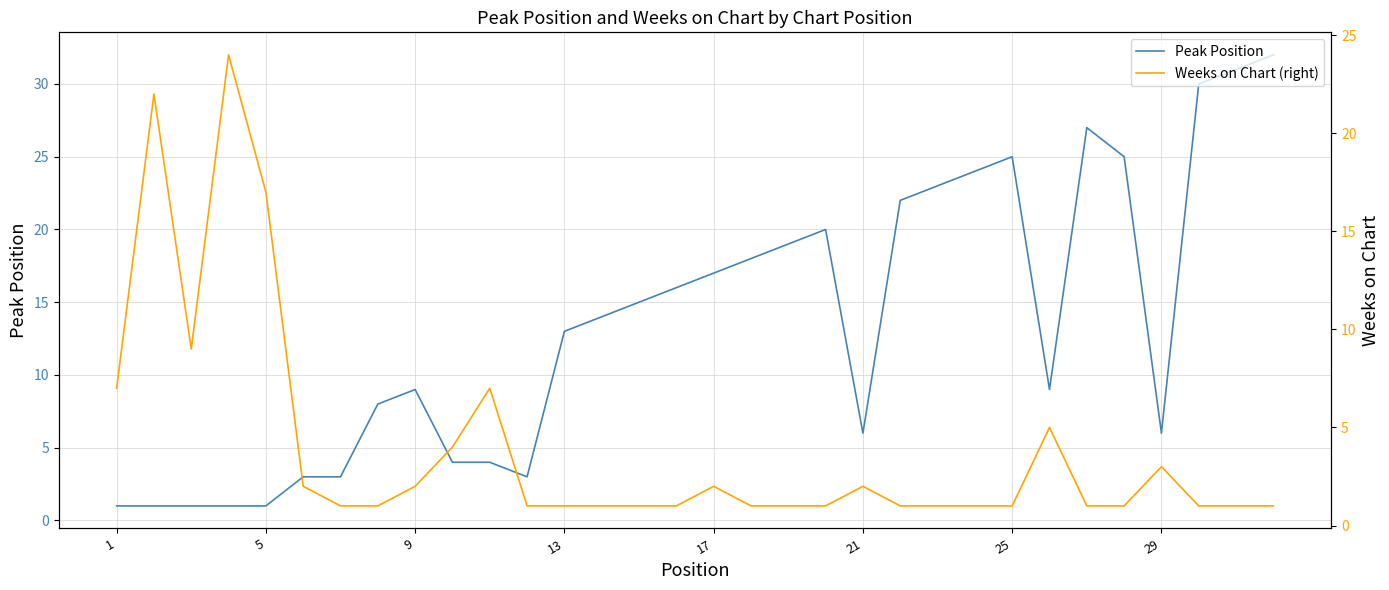

The value of Peak Position at 13 is 8. True or false?

False